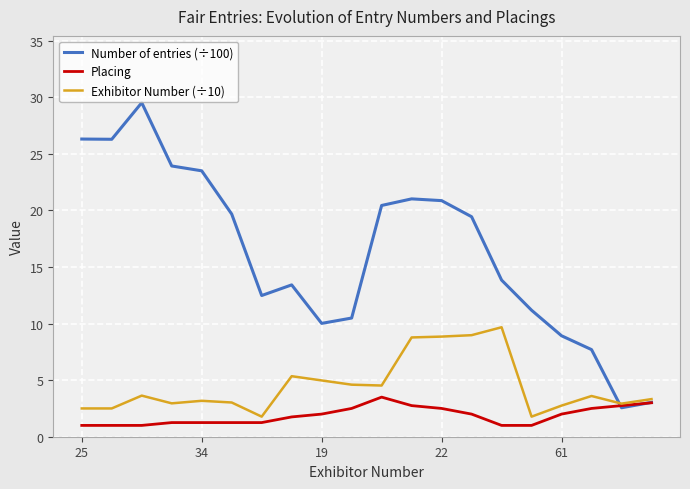

What is the minimum value for Number of entries (÷100)?

2.6